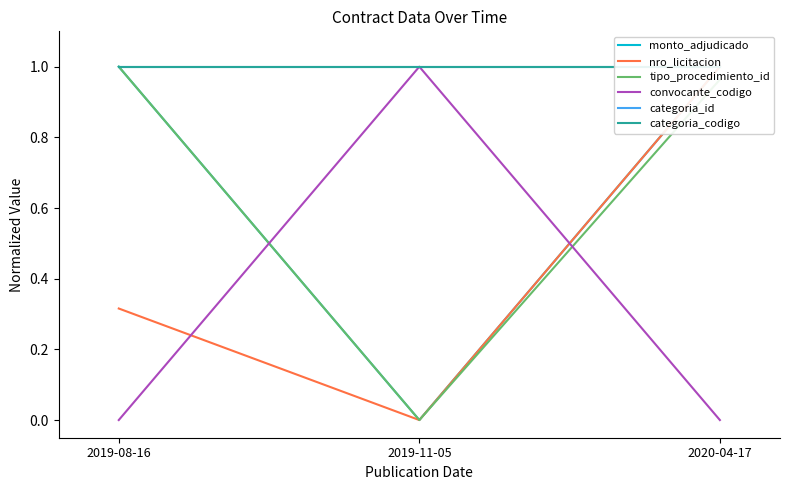

Reading left to right, transcribe all the data shown in this chart.

monto_adjudicado: 2019-08-16=1.0	2019-11-05=0.0	2020-04-17=1.0
nro_licitacion: 2019-08-16=0.3	2019-11-05=0.0	2020-04-17=1.0
tipo_procedimiento_id: 2019-08-16=1.0	2019-11-05=0.0	2020-04-17=1.0
convocante_codigo: 2019-08-16=0.0	2019-11-05=1.0	2020-04-17=0.0
categoria_id: 2019-08-16=1.0	2019-11-05=1.0	2020-04-17=1.0
categoria_codigo: 2019-08-16=1.0	2019-11-05=1.0	2020-04-17=1.0